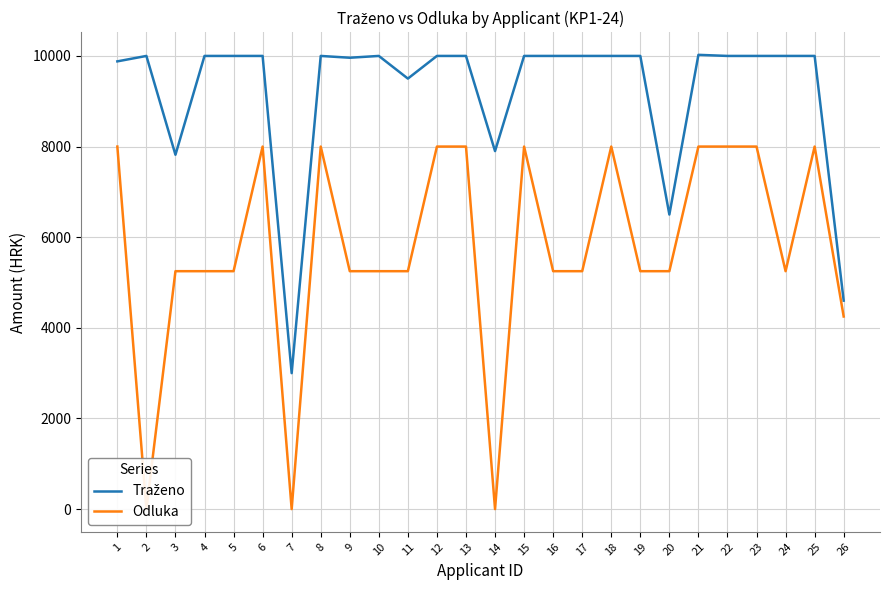

How many distinct data groups are displayed?

2